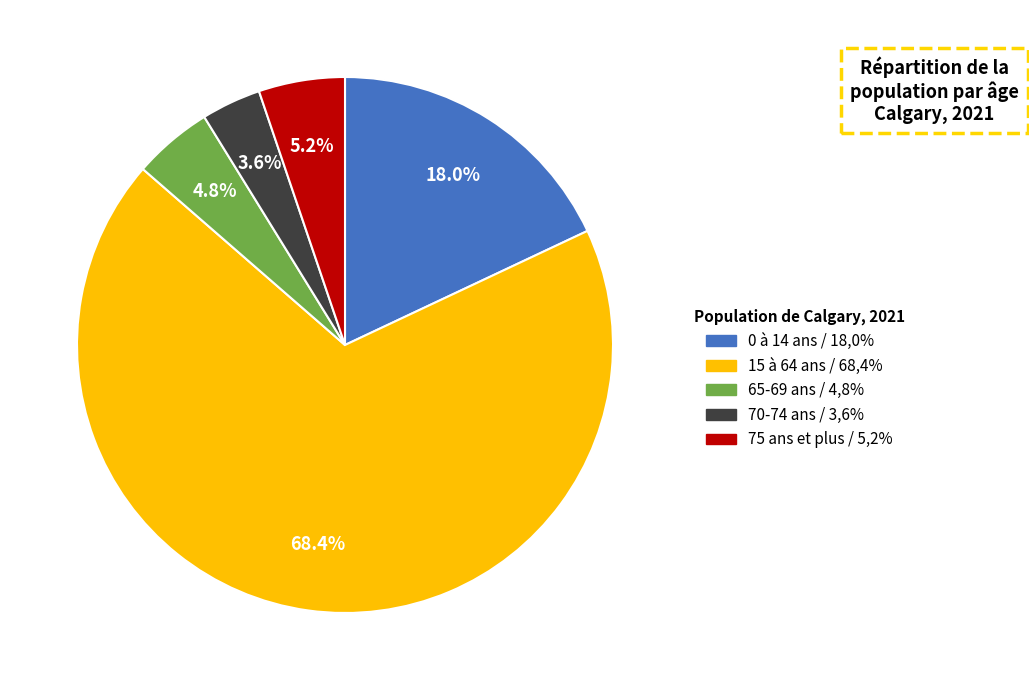

Does any single category account for the majority?

Yes